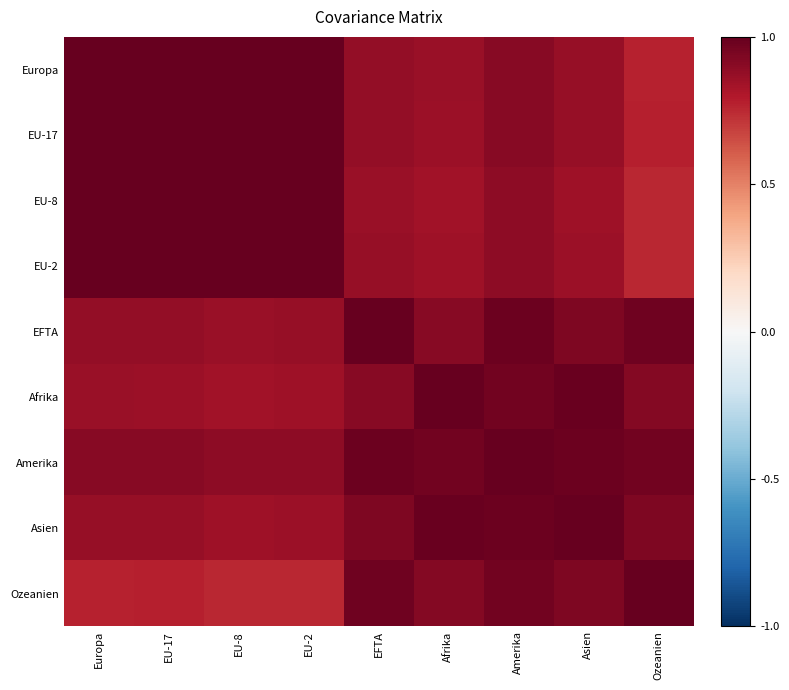

Count the number of data series in this chart.

9